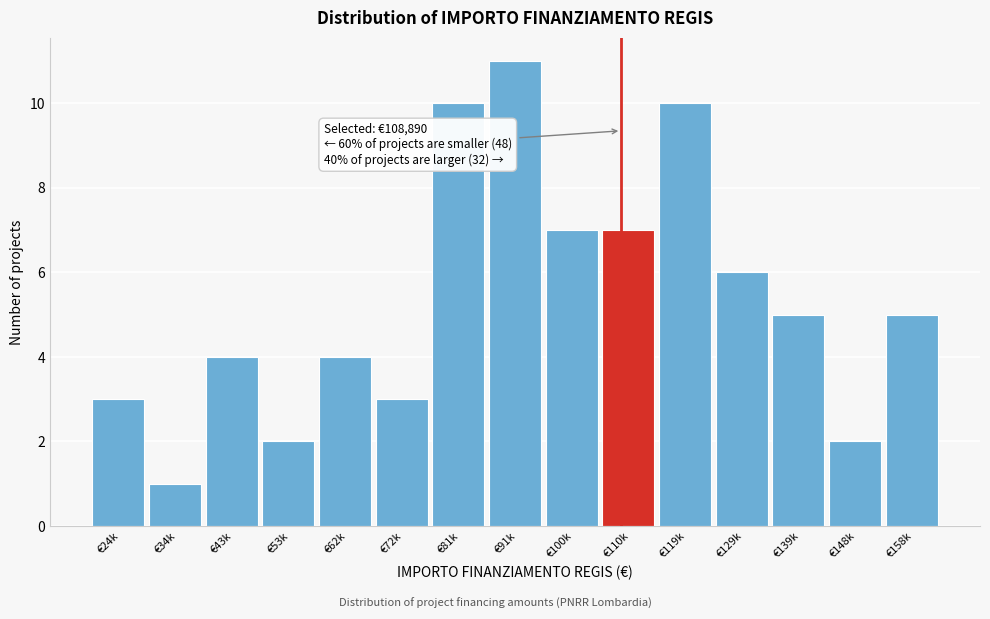

Reading left to right, transcribe all the data shown in this chart.

3	1	4	2	4	3	10	11	7	7	10	6	5	2	5